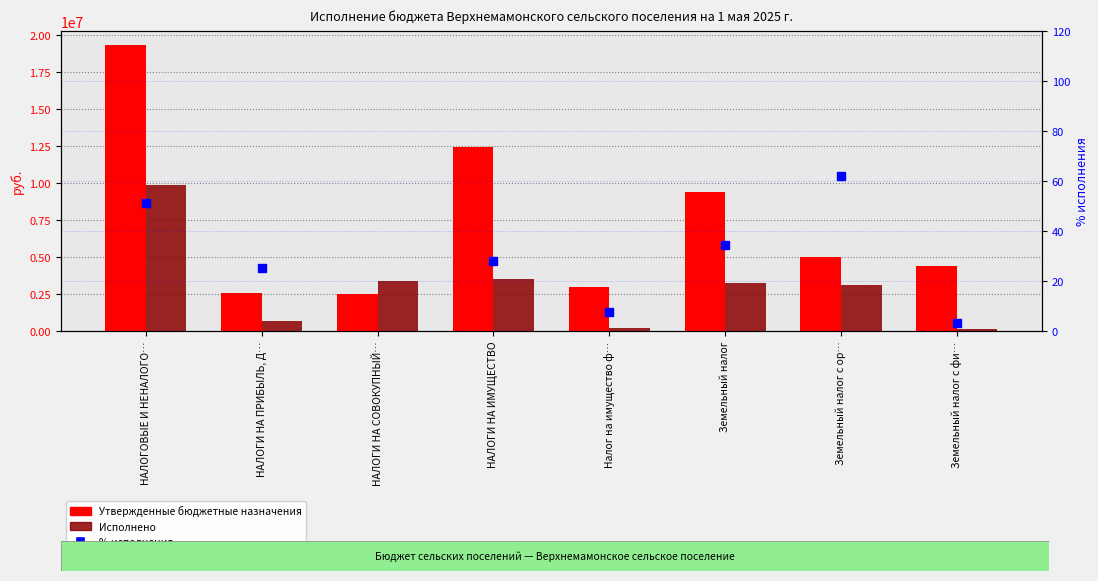

What is the minimum value shown in the chart?

3.2